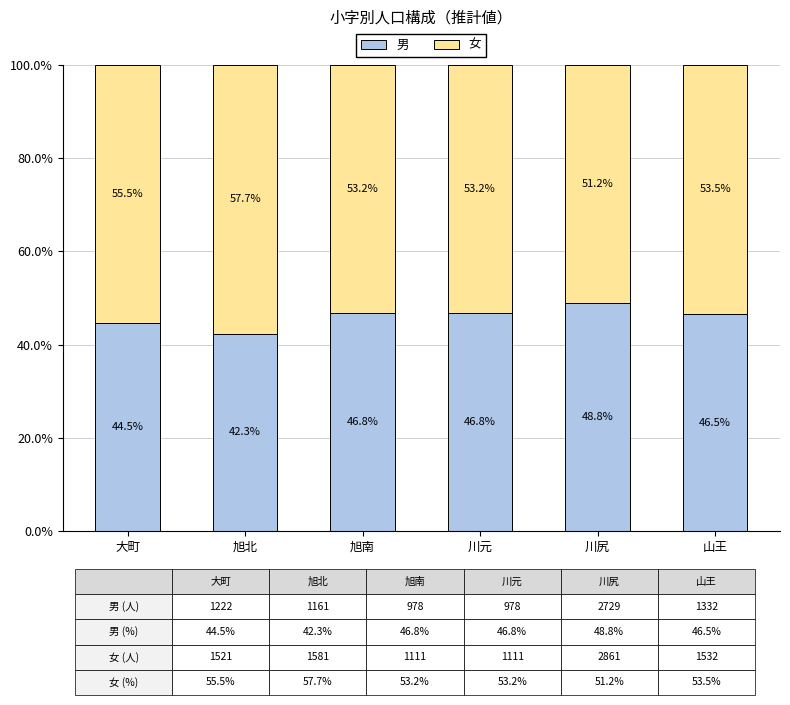

Where does the 男 series first go above 46?

旭南